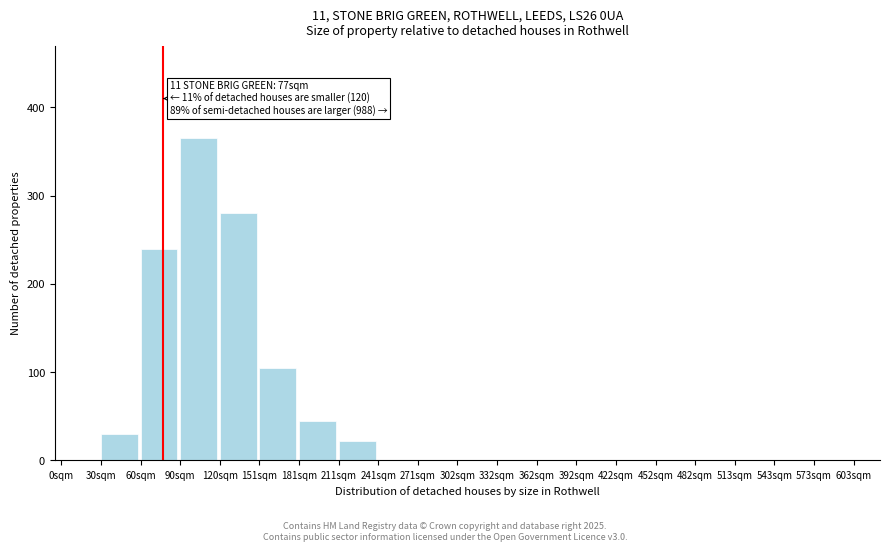

Reading right to left, extract all data points from this chart.

573sqm=0	543sqm=0	513sqm=0	482sqm=0	452sqm=0	422sqm=0	392sqm=0	362sqm=0	332sqm=0	302sqm=0	271sqm=0	241sqm=0	211sqm=22	181sqm=45	151sqm=105	120sqm=280	90sqm=365	60sqm=240	30sqm=30	0sqm=0